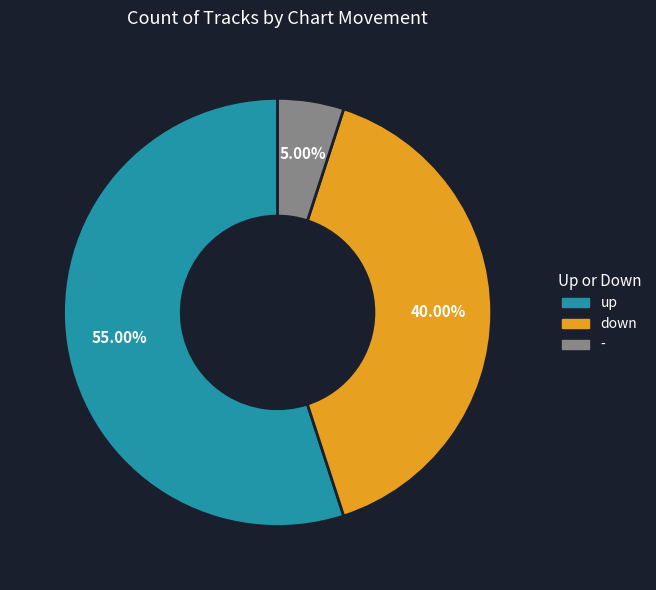

To the nearest percent, what is the average slice percentage?

33%